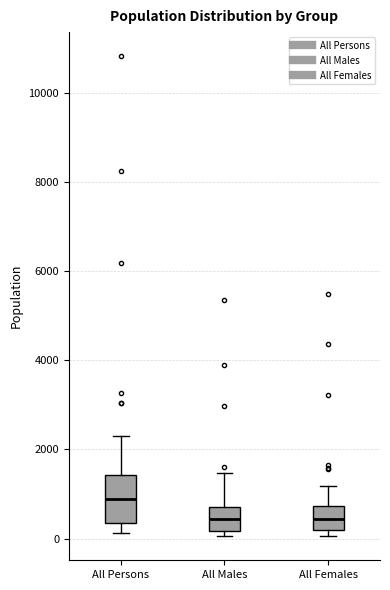

Reading left to right, transcribe this box plot: for each box, give where its median line is, the range the box spans, and where its two whiskers end, as read against the y-axis. The values are not printed on the chart, so give them approximately, as read against the axis.

All Persons: median 800, box 400 to 1400, whiskers 200 to 2200
All Males: median 400, box 200 to 800, whiskers 0 to 1400
All Females: median 400, box 200 to 800, whiskers 0 to 1200